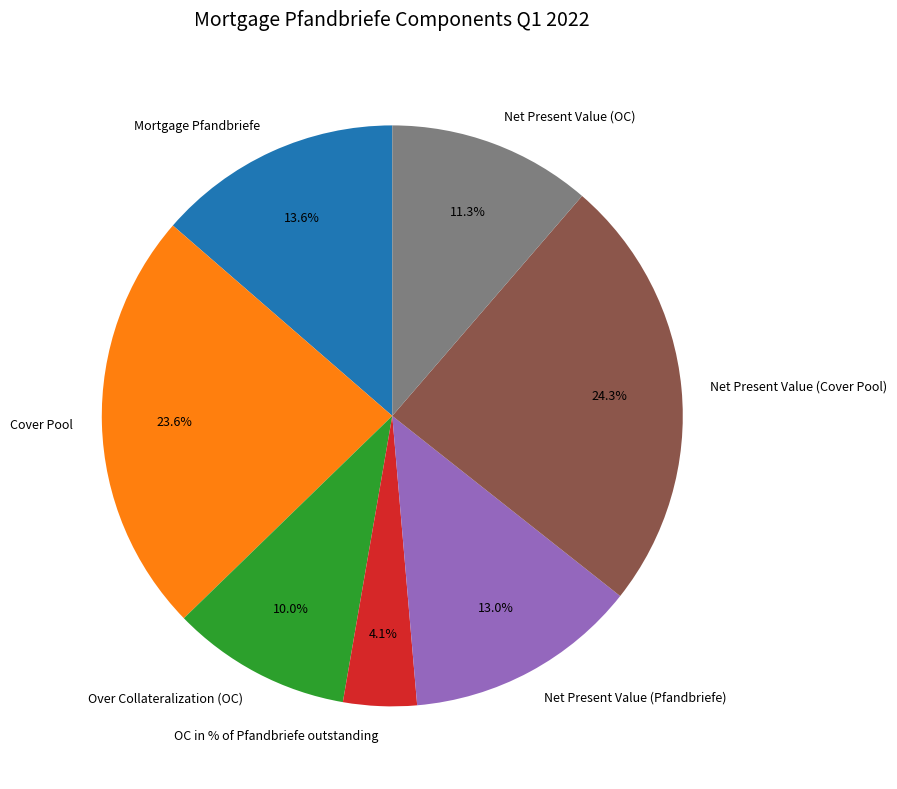

What portion of the pie excludes OC in % of Pfandbriefe outstanding?

95.9%